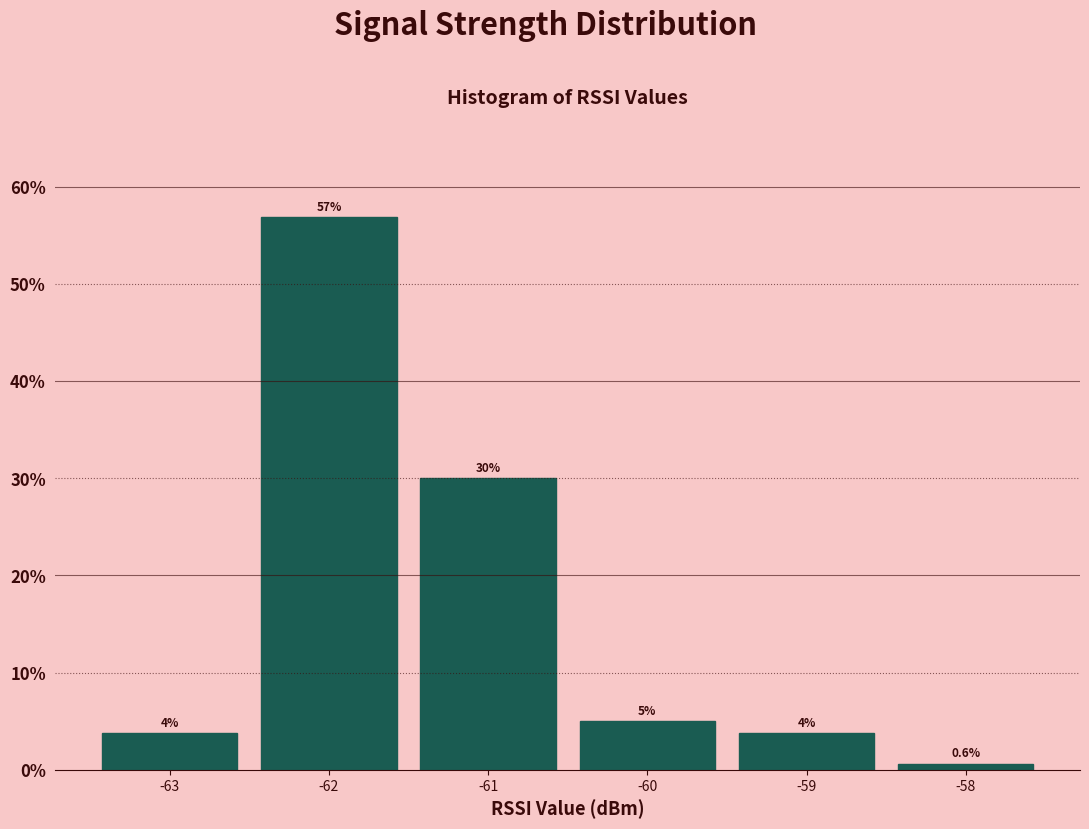

Over which range of the x-axis is the bar tallest?

-62.5 to -61.5